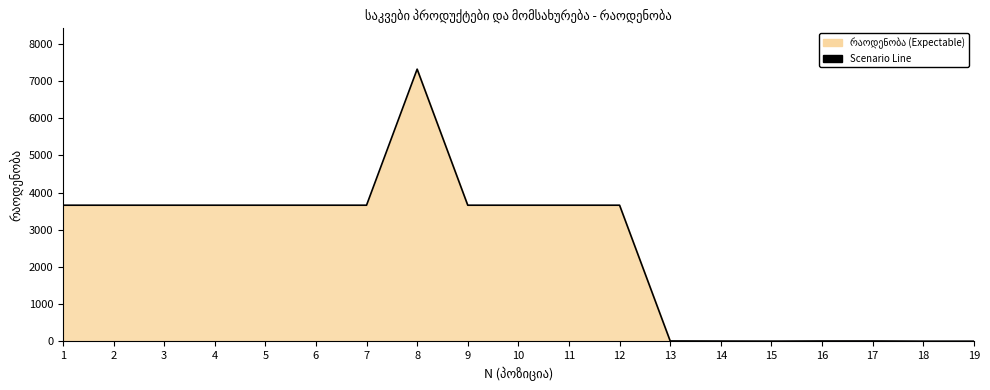

How many data points are above 3660?

1